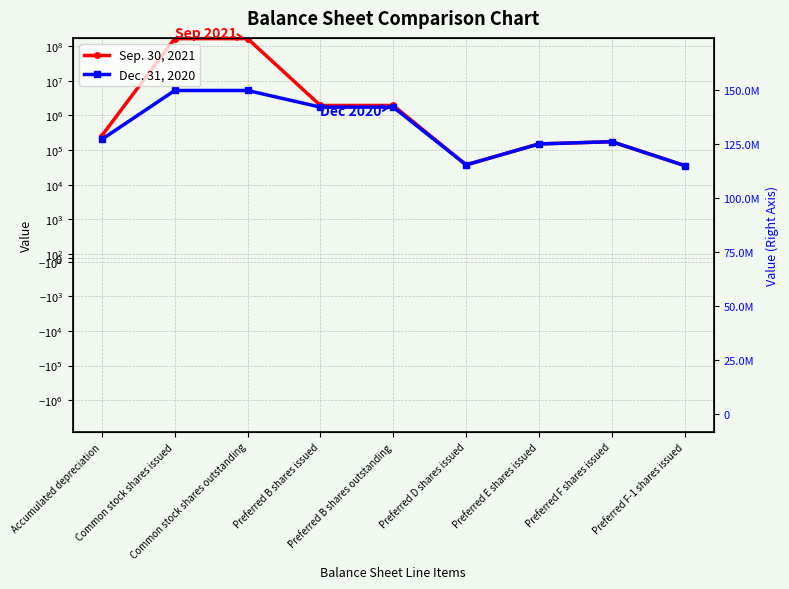

How many interior local peaks does the Sep. 30, 2021 series have?

1